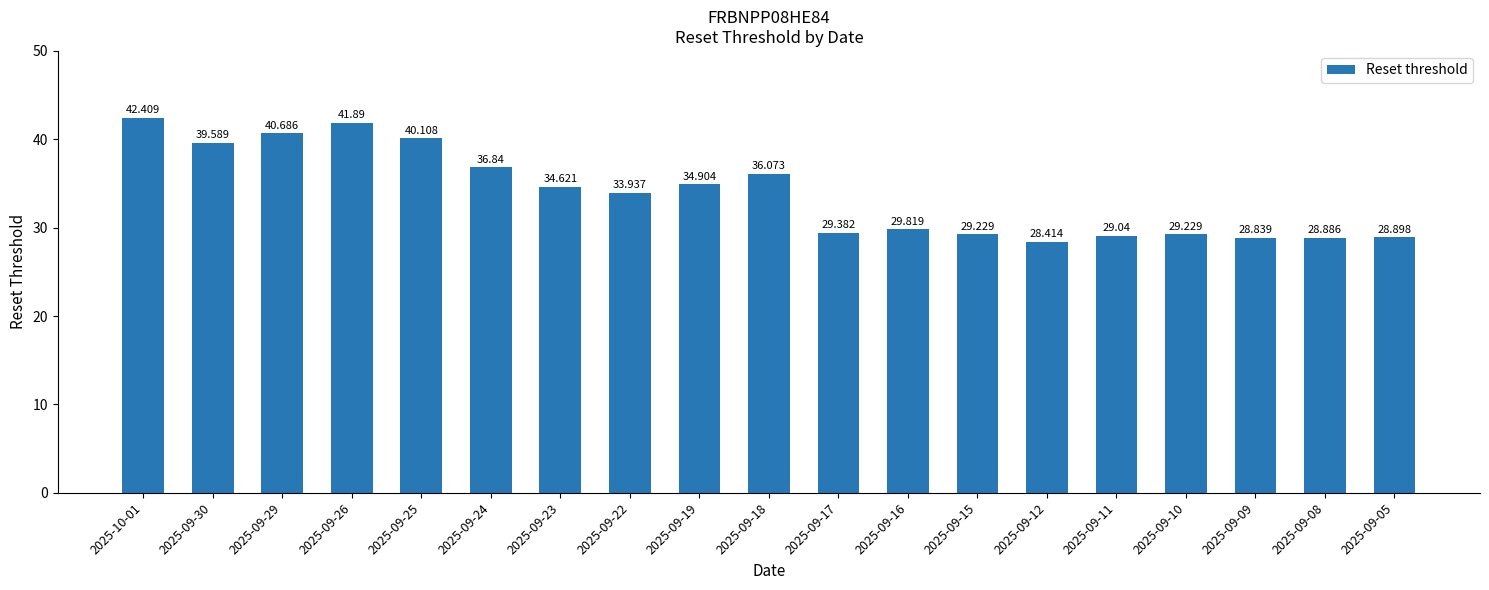

True or false: the data shows 13.0 at 2025-09-29.

False